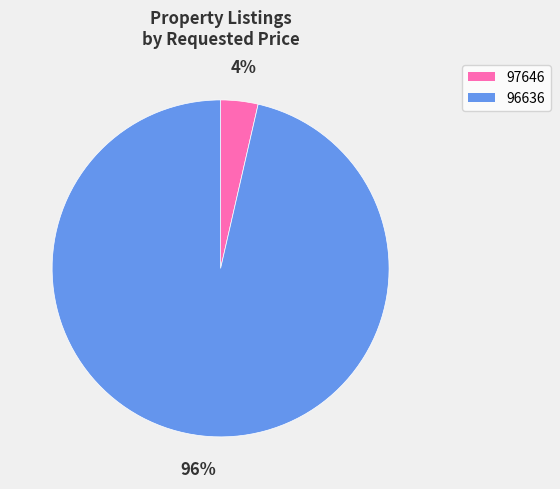

True or false: 96636 accounts for 96% of the total.

True